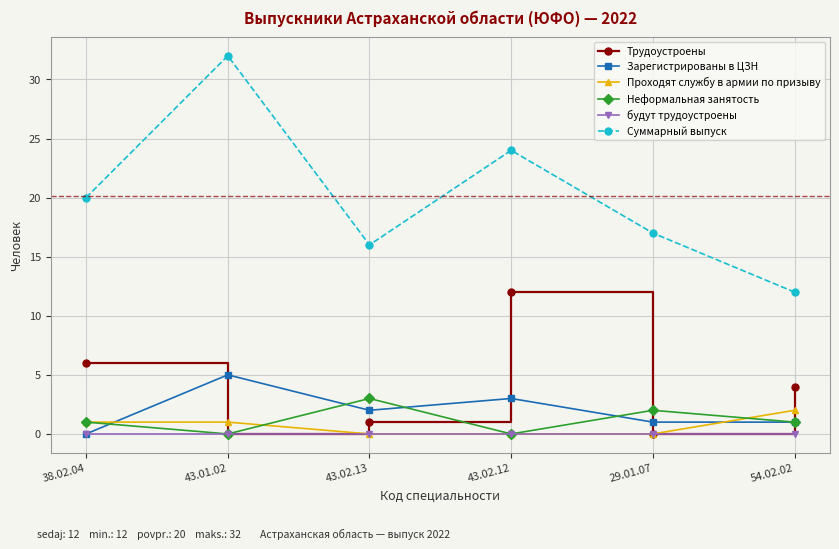

Where is Зарегистрированы в ЦЗН nearest to the value 2?

43.02.13